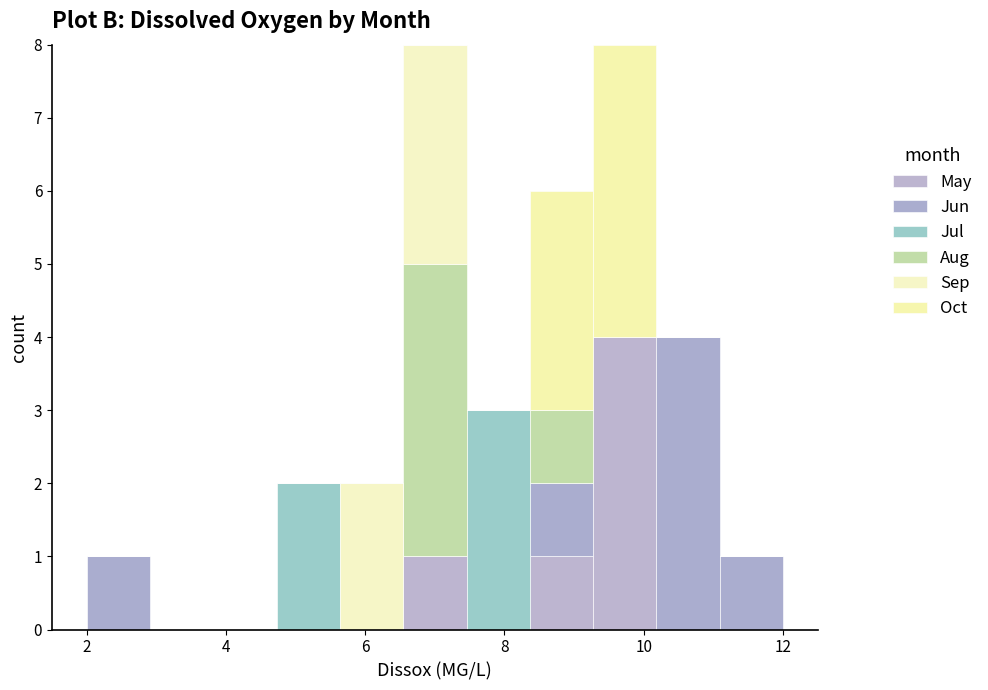

Reading left to right, transcribe this chart: for each stacked bar, give the range it covers on the x-axis and its total height. Neither the bar edges nor the heights are printed on the chart, so give them approximately, as read against the axes.

2.0 to 3.0: 1
3.0 to 3.8: 0
3.8 to 4.8: 0
4.8 to 5.6: 2
5.6 to 6.6: 2
6.6 to 7.4: 8
7.4 to 8.4: 3
8.4 to 9.2: 6
9.2 to 10.2: 8
10.2 to 11.0: 4
11.0 to 12.0: 1